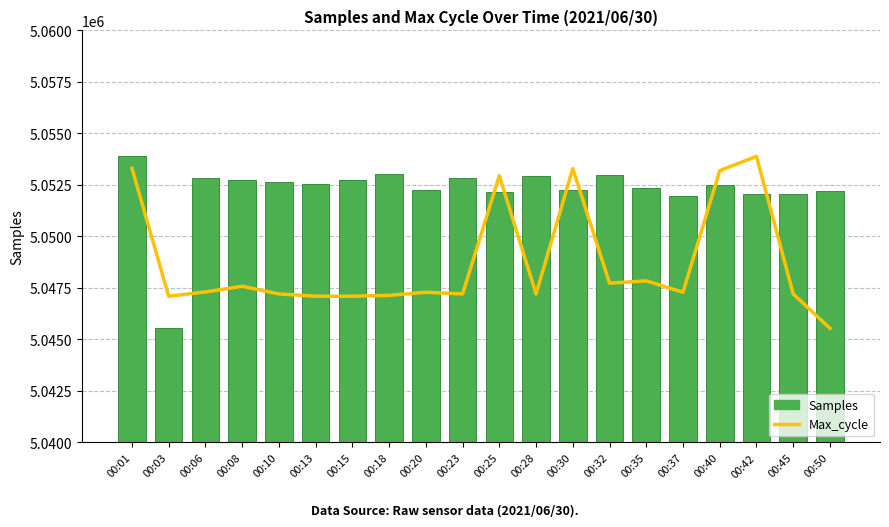

What is the average value of the Max_cycle (scaled) series?

5048725.0